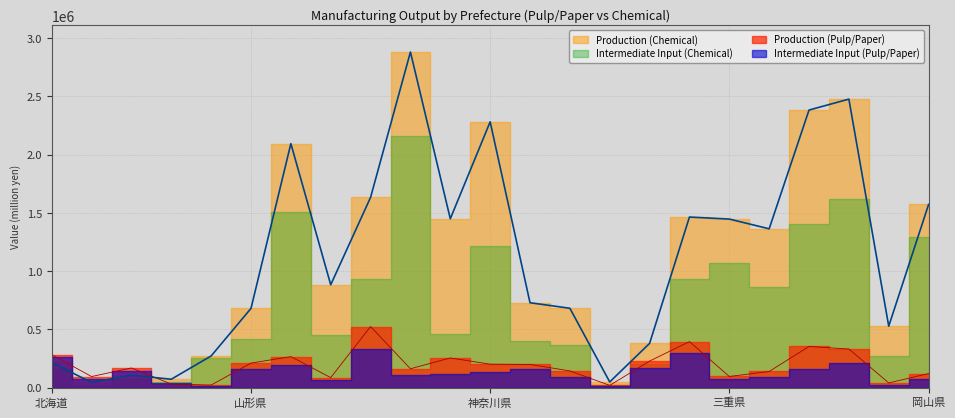

Which series has the largest range (max minus min)?

Production (Chemical)